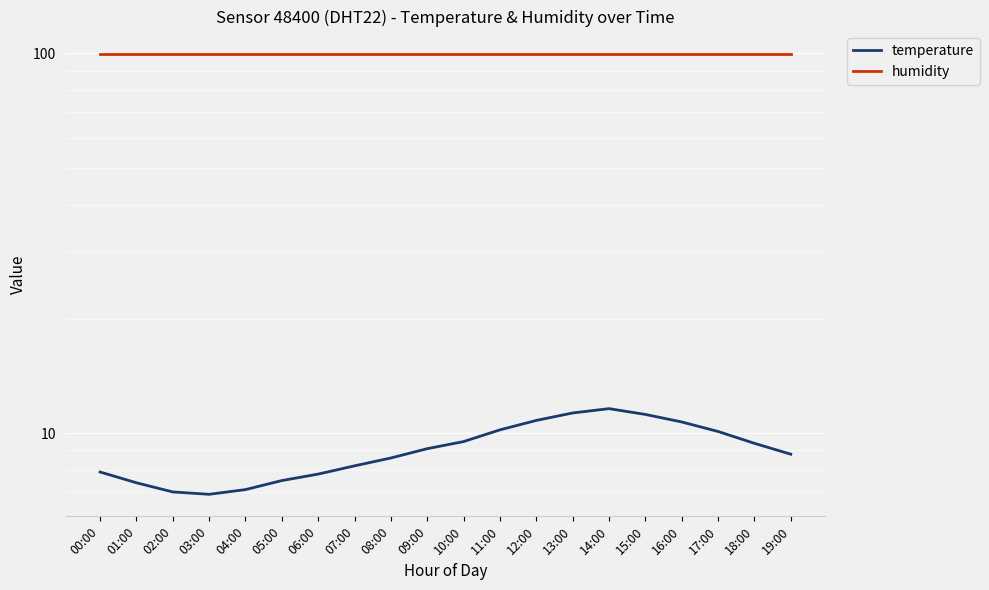

What is the total value across all series at 12:00?

110.7